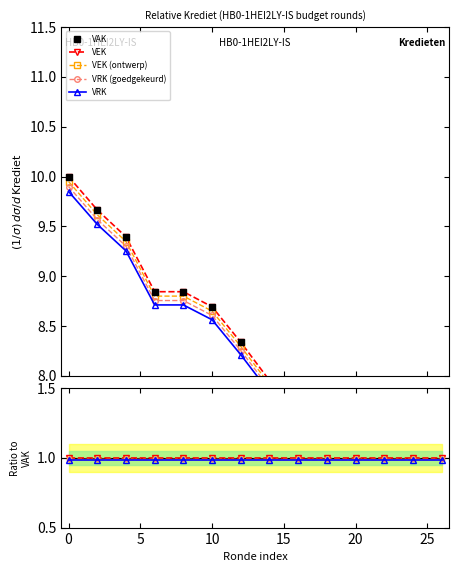

The VAK series shows 4.8 at 15. True or false?

False